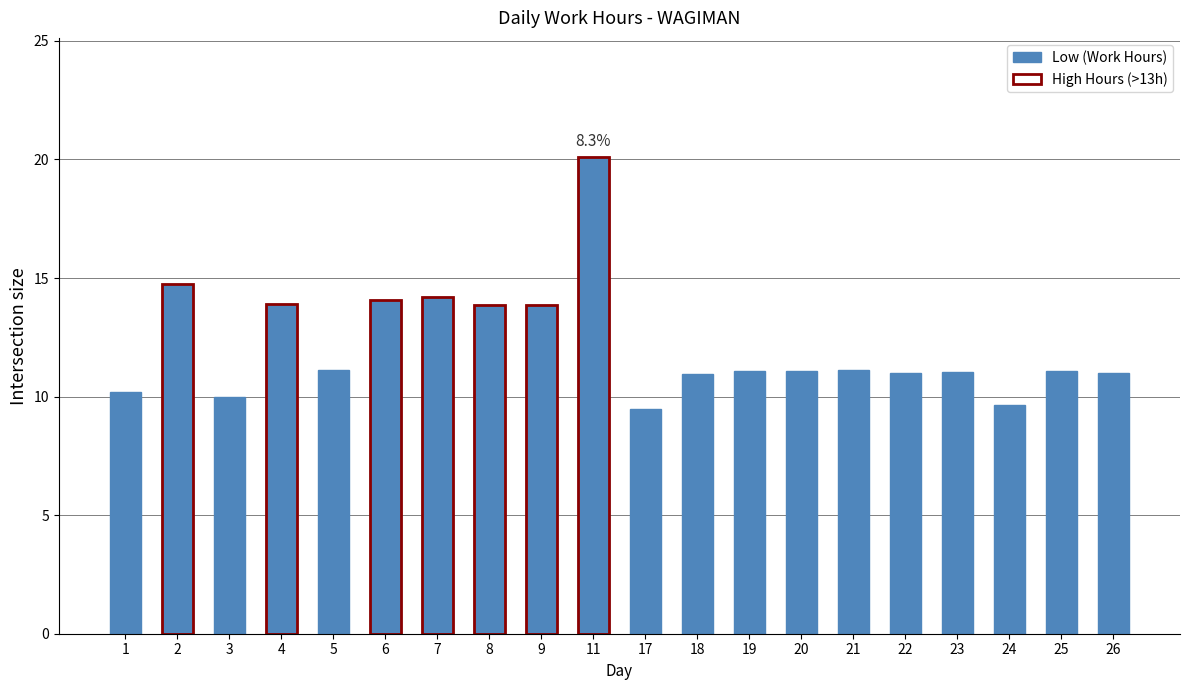

What is the difference between the second highest and minimum values?

5.3